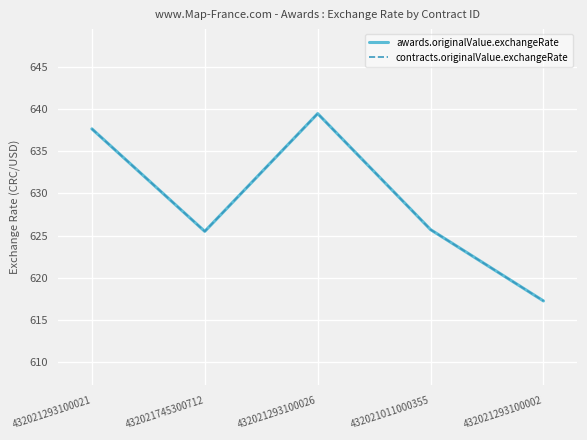

Is this an area chart (filled region under the line)?

No